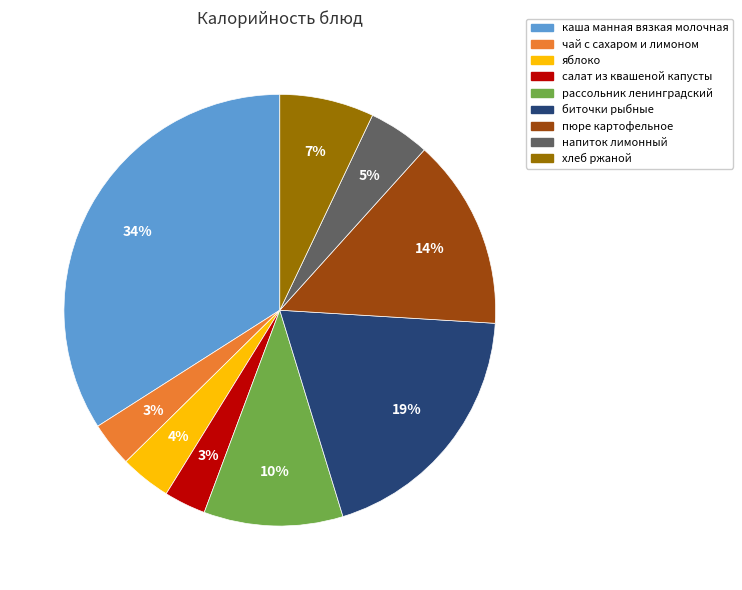

Does any single category account for the majority?

No